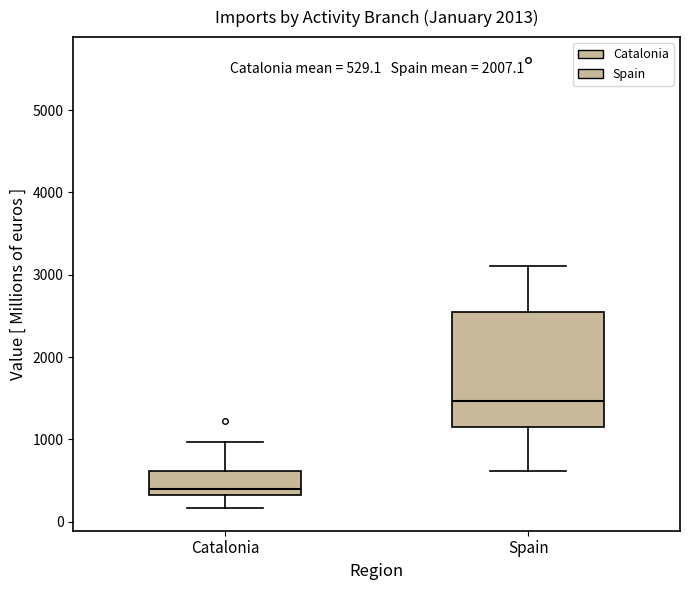

Which box has the lowest median line?

Catalonia